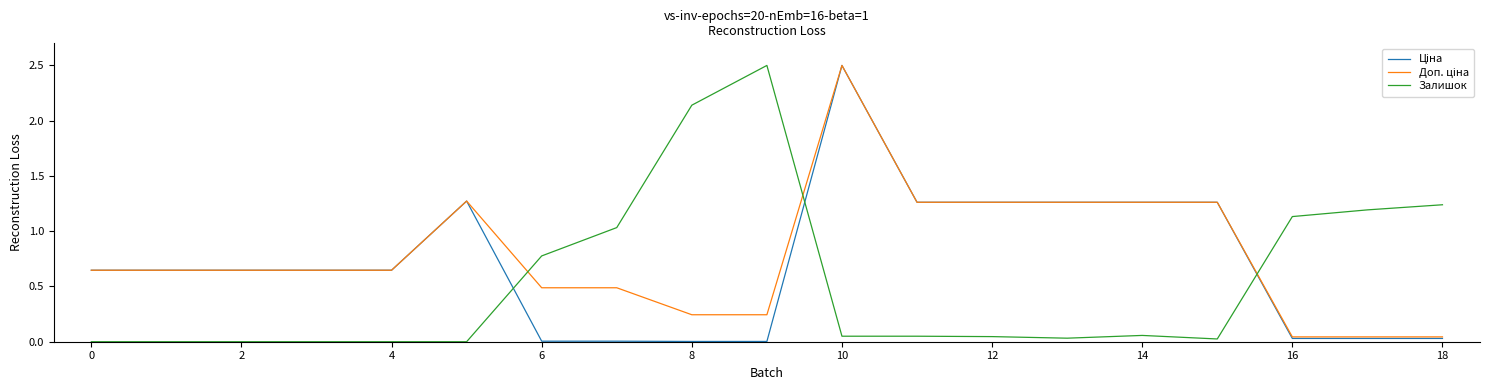

Reading left to right, list all the values displayed in this chart.

Ціна: 0.6	0.6	0.6	0.6	0.6	1.3	0.0	0.0	0.0	0.0	2.5	1.3	1.3	1.3	1.3	1.3	0.0	0.0	0.0
Доп. ціна: 0.6	0.6	0.6	0.6	0.6	1.3	0.5	0.5	0.2	0.2	2.5	1.3	1.3	1.3	1.3	1.3	0.0	0.0	0.0
Залишок: 0.0	0.0	0.0	0.0	0.0	0.0	0.8	1.0	2.1	2.5	0.0	0.0	0.0	0.0	0.1	0.0	1.1	1.2	1.2